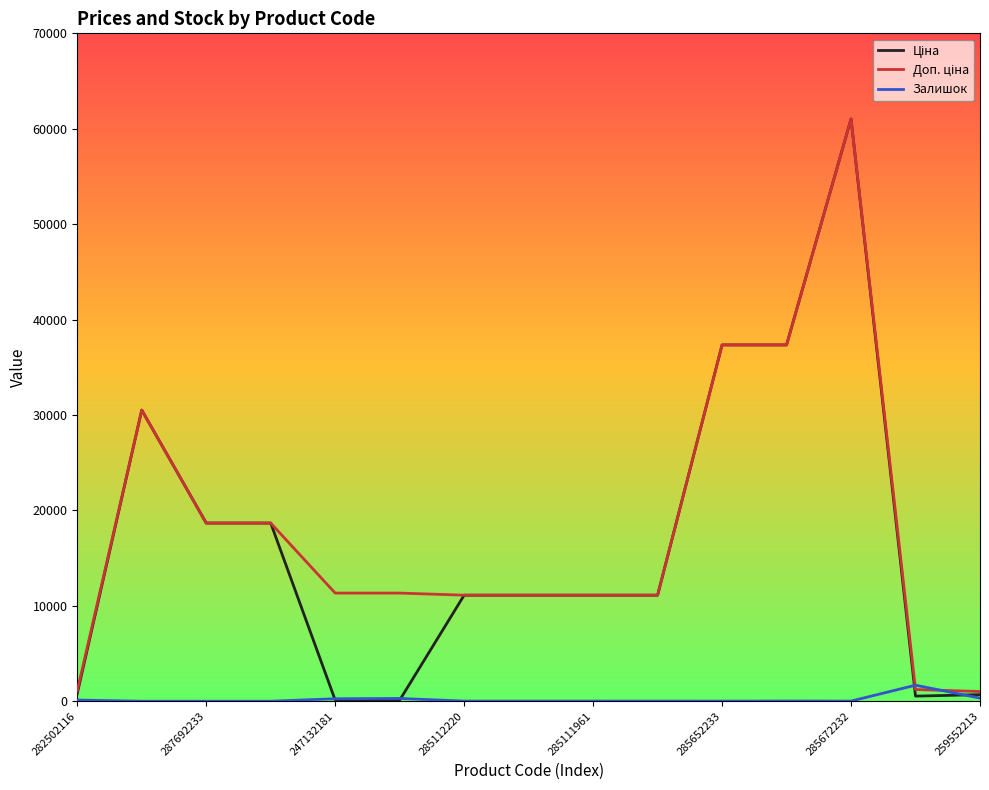

What is the maximum value shown in the chart?

61024.7